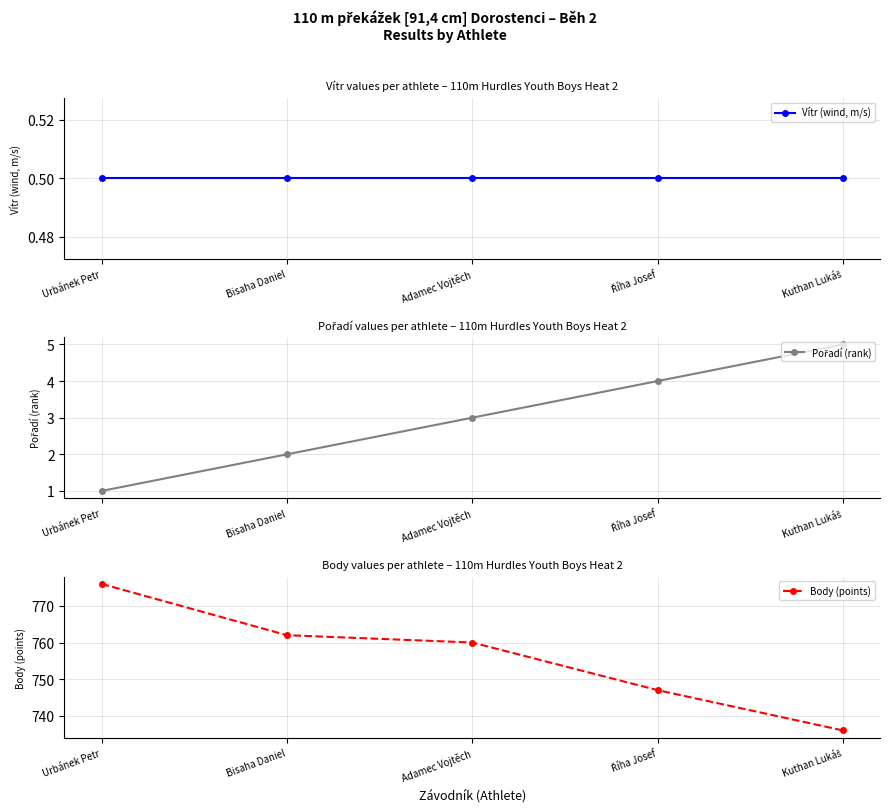

Reading left to right, transcribe all the data shown in this chart.

Vítr (wind, m/s): 0.5	0.5	0.5	0.5	0.5
Pořadí (rank): 1.0	2.0	3.0	4.0	5.0
Body (points): 776.0	762.0	760.0	747.0	736.0